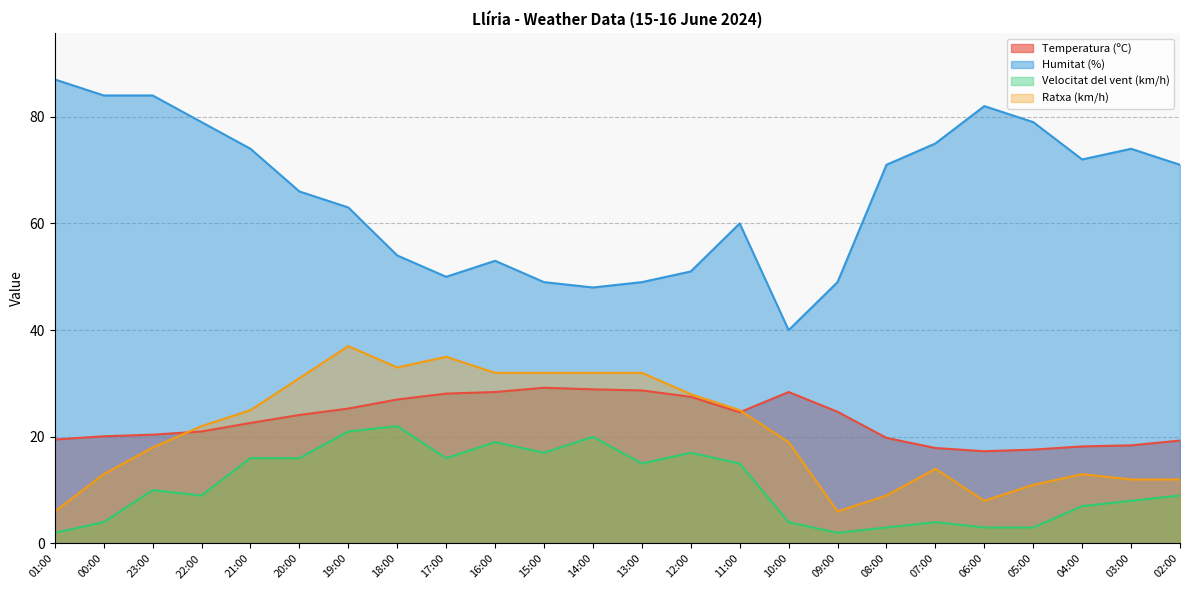

How many series are shown in this chart?

4